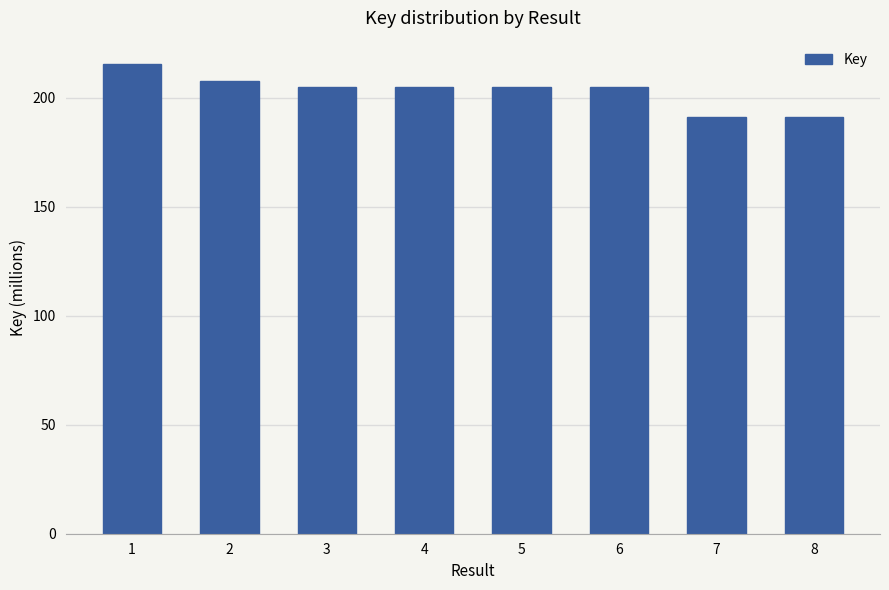

The chart shows a value of 204.8 at 6. True or false?

True